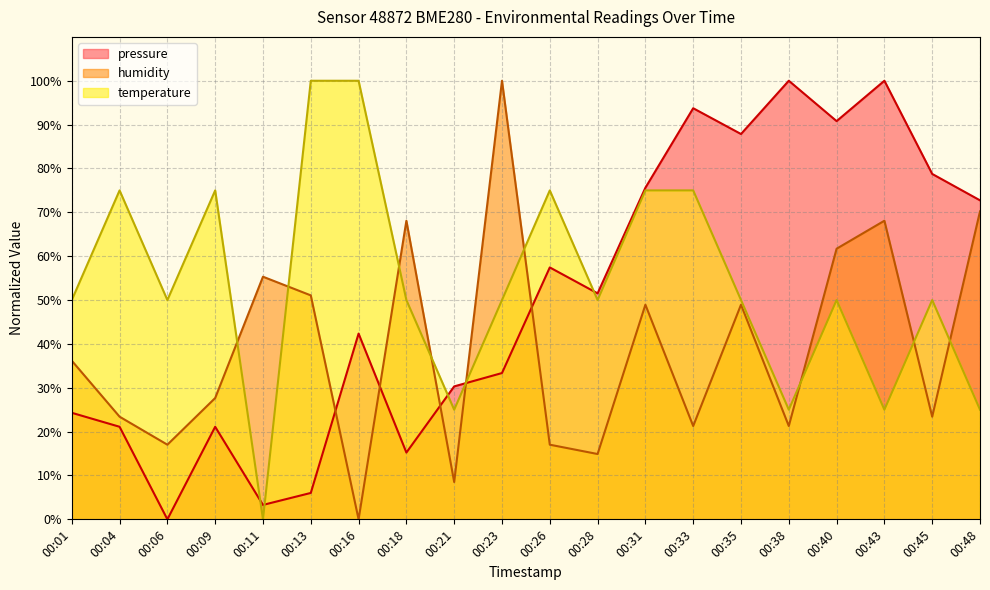

At which label does humidity reach its minimum?

00:16